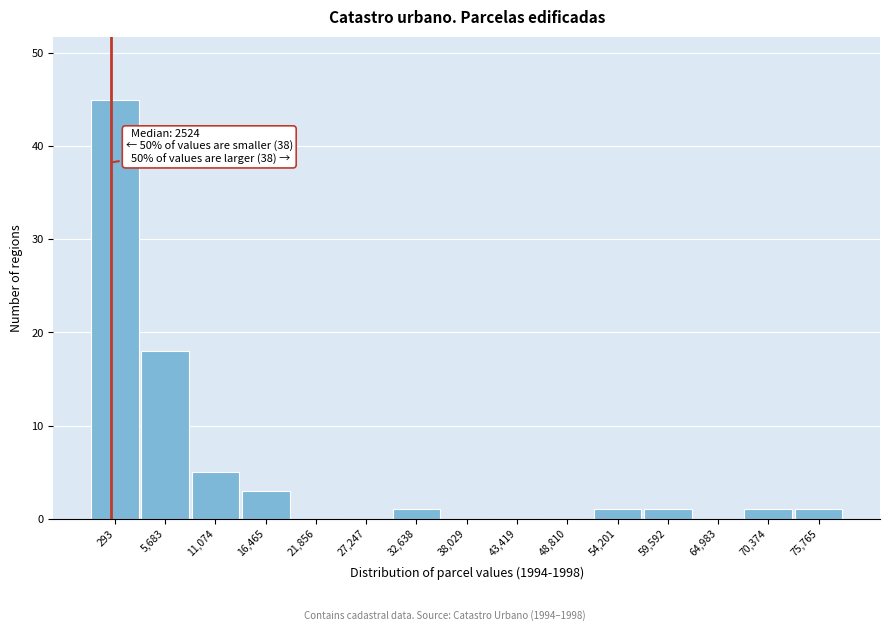

Reading left to right, what are all the values shown in this chart?

293=45	5,683=18	11,074=5	16,465=3	21,856=0	27,247=0	32,638=1	38,029=0	43,419=0	48,810=0	54,201=1	59,592=1	64,983=0	70,374=1	75,765=1